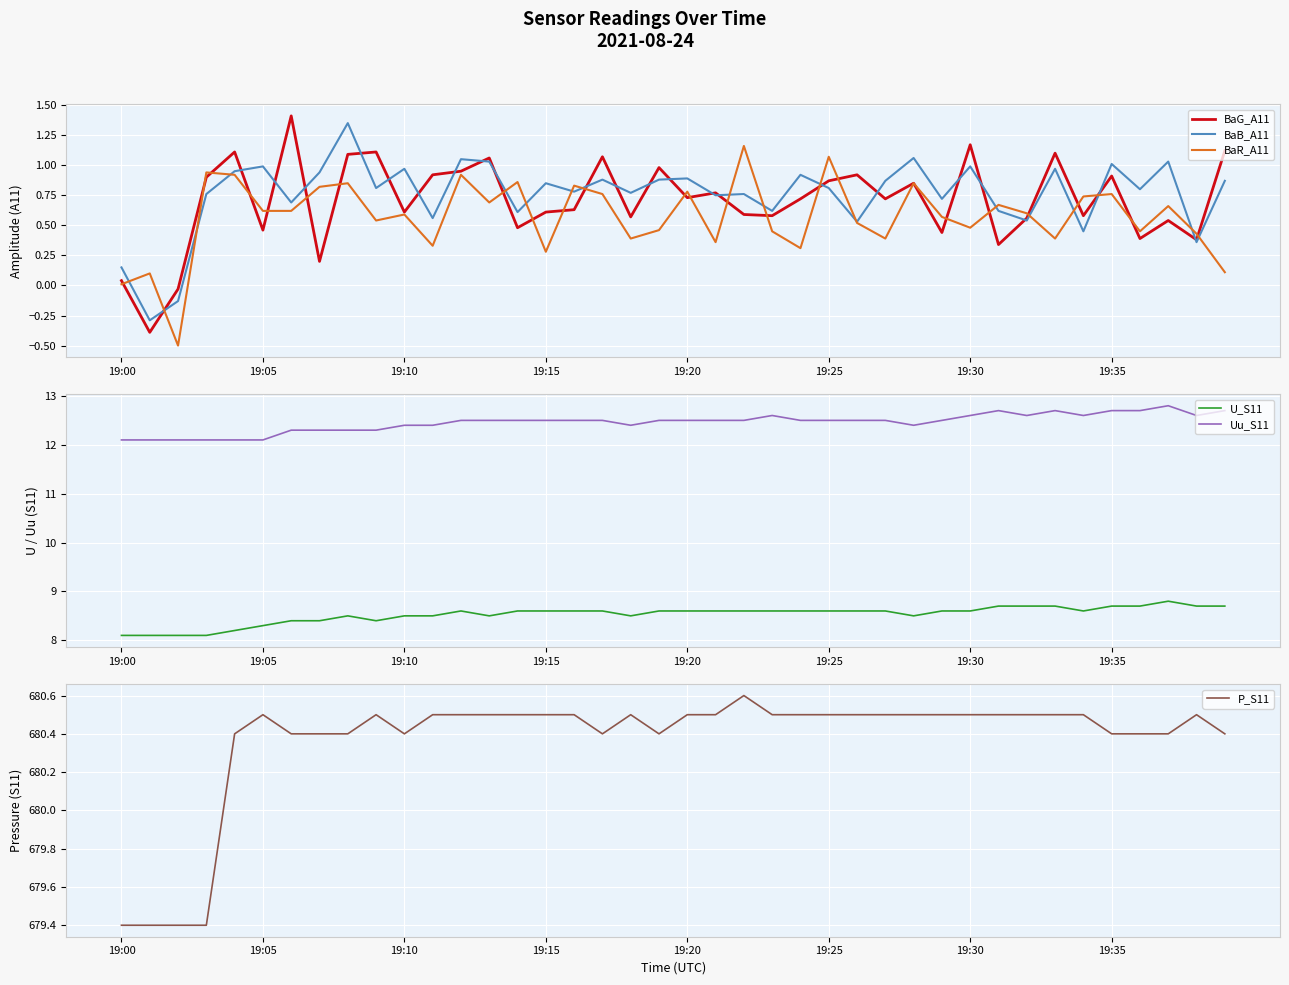

Is it true that BaR_A11 equals 0.6 at 19:10?

True